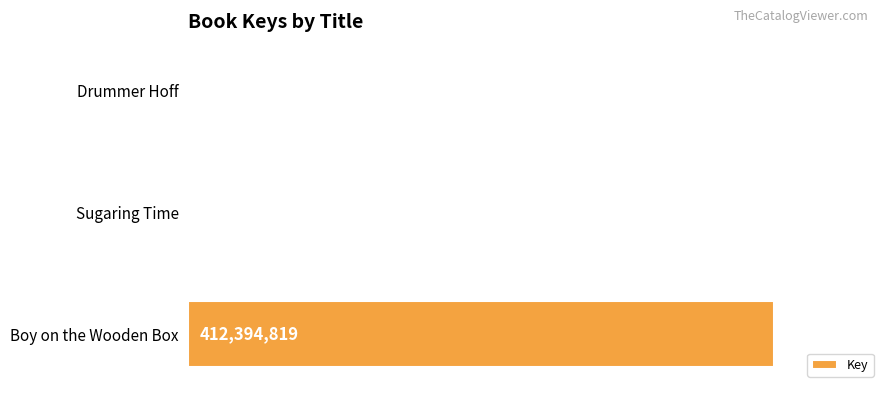

What is the sum of all values?

412724447